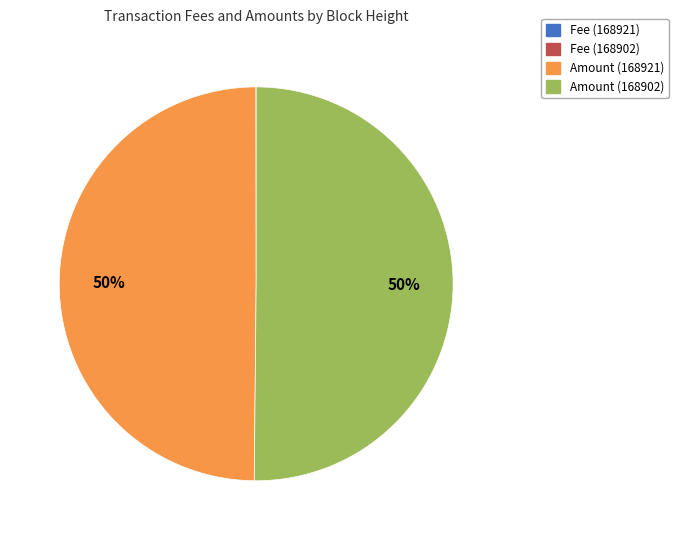

True or false: Amount (168902) accounts for 50% of the total.

True